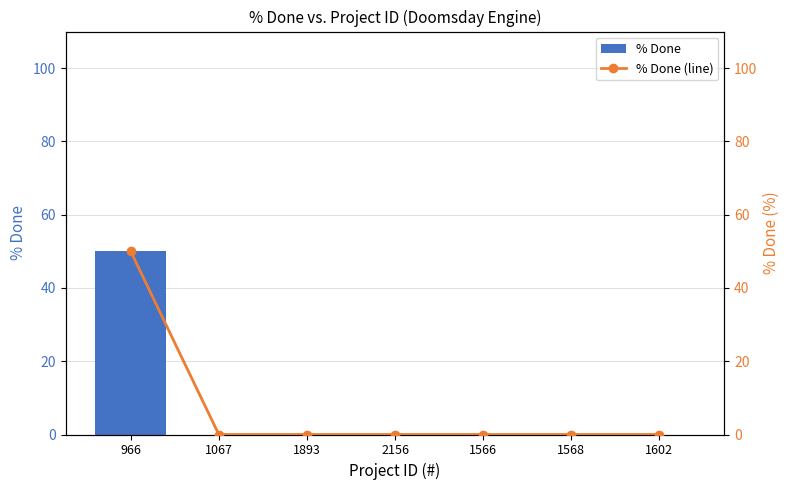

List the labels in order of % Done value, smallest first.

1067, 1893, 2156, 1566, 1568, 1602, 966